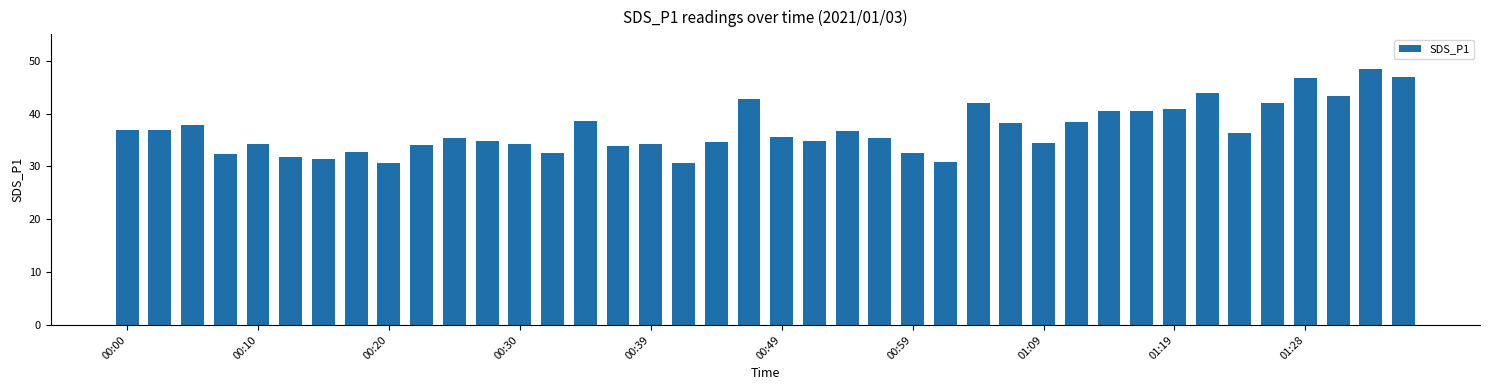

What is the value of the 29th bar from the left?

34.4